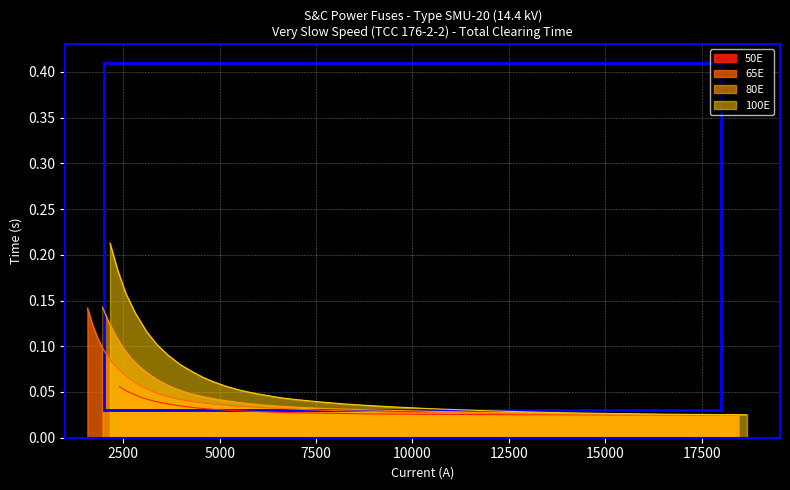

Reading left to right, extract all data points from this chart.

50E Time: 0=0.0	1=0.0	2=0.0	3=0.0	4=0.0	5=0.0	6=0.0	7=0.0	8=0.0	9=0.0	10=0.0	11=0.0	12=0.0	13=0.0	14=0.0	15=0.0	16=0.0	17=0.0	18=0.0	19=0.0	20=0.0	21=0.0	22=0.0	23=0.0	24=0.0	25=0.0	26=0.0	27=0.0	28=0.0	29=0.0	30=0.0	31=0.0	32=0.1	33=0.1
65E Time: 0=0.0	1=0.0	2=0.0	3=0.0	4=0.0	5=0.0	6=0.0	7=0.0	8=0.0	9=0.0	10=0.0	11=0.0	12=0.0	13=0.0	14=0.0	15=0.0	16=0.0	17=0.0	18=0.0	19=0.0	20=0.0	21=0.0	22=0.0	23=0.0	24=0.1	25=0.1	26=0.1	27=0.1	28=0.1	29=0.1	30=0.1	31=0.1	32=0.1	33=0.1
80E Time: 0=0.0	1=0.0	2=0.0	3=0.0	4=0.0	5=0.0	6=0.0	7=0.0	8=0.0	9=0.0	10=0.0	11=0.0	12=0.0	13=0.0	14=0.0	15=0.0	16=0.0	17=0.0	18=0.0	19=0.0	20=0.0	21=0.0	22=0.0	23=0.0	24=0.1	25=0.1	26=0.1	27=0.1	28=0.1	29=0.1	30=0.1	31=0.1	32=0.1	33=0.1
100E Time: 0=0.0	1=0.0	2=0.0	3=0.0	4=0.0	5=0.0	6=0.0	7=0.0	8=0.0	9=0.0	10=0.0	11=0.0	12=0.0	13=0.0	14=0.0	15=0.0	16=0.0	17=0.0	18=0.0	19=0.0	20=0.1	21=0.1	22=0.1	23=0.1	24=0.1	25=0.1	26=0.1	27=0.1	28=0.1	29=0.1	30=0.1	31=0.2	32=0.2	33=0.2